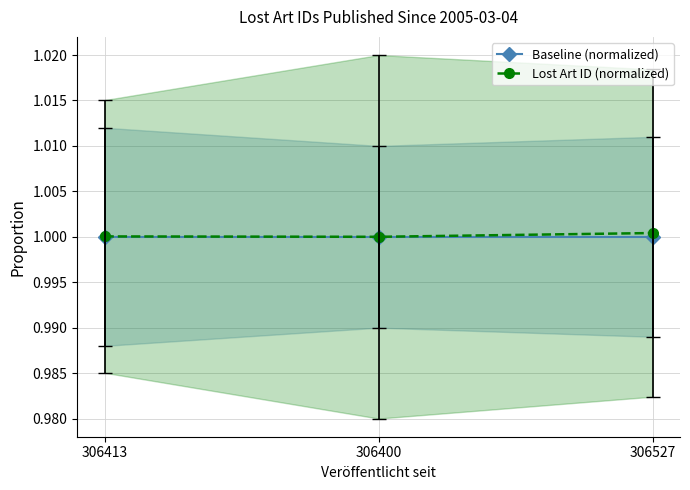

What is the label of the 2nd point from the left?

306400